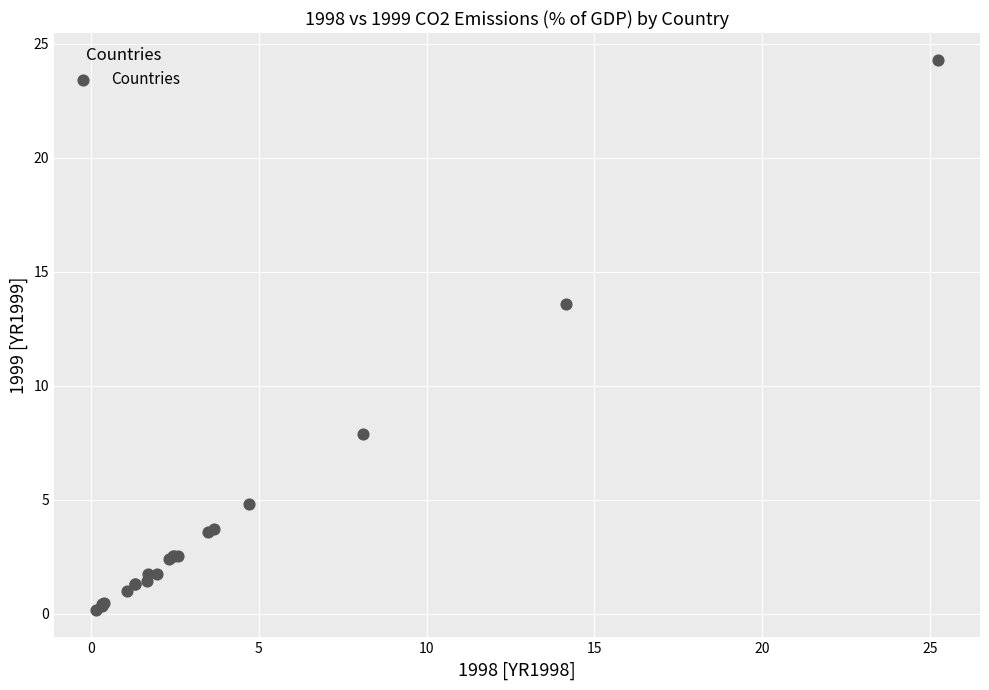

What Y value in the scatter plot is closest to 12?

13.6